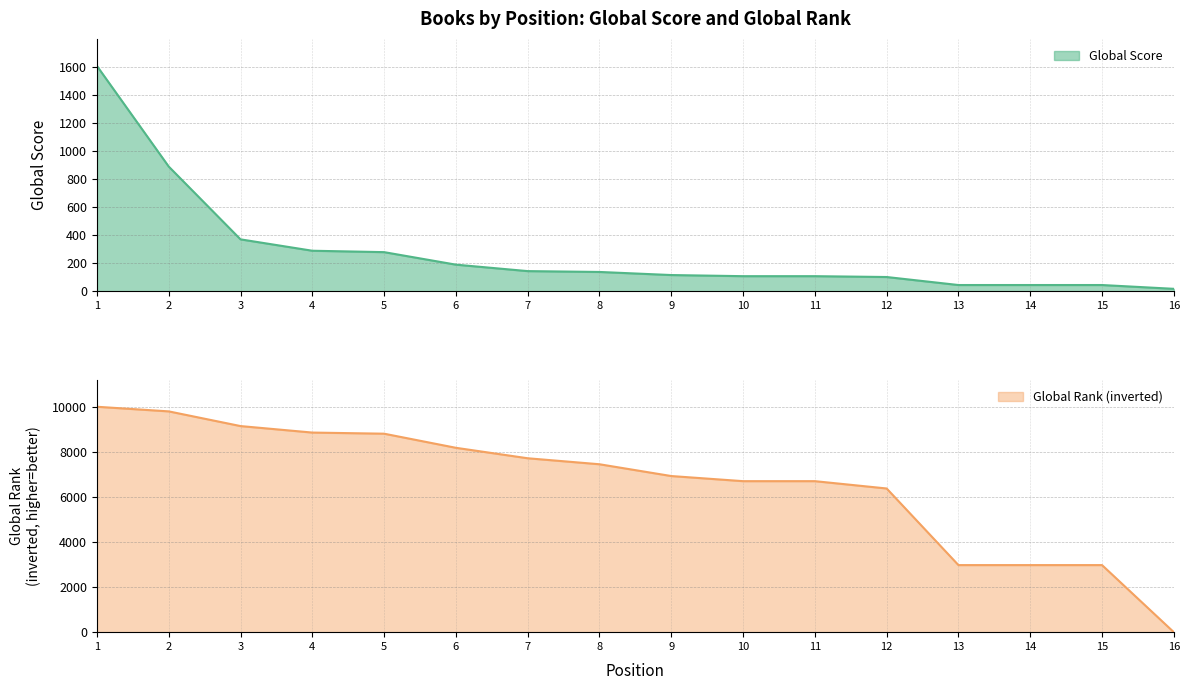

Is it true that Global Rank equals 3422 at 2?

False